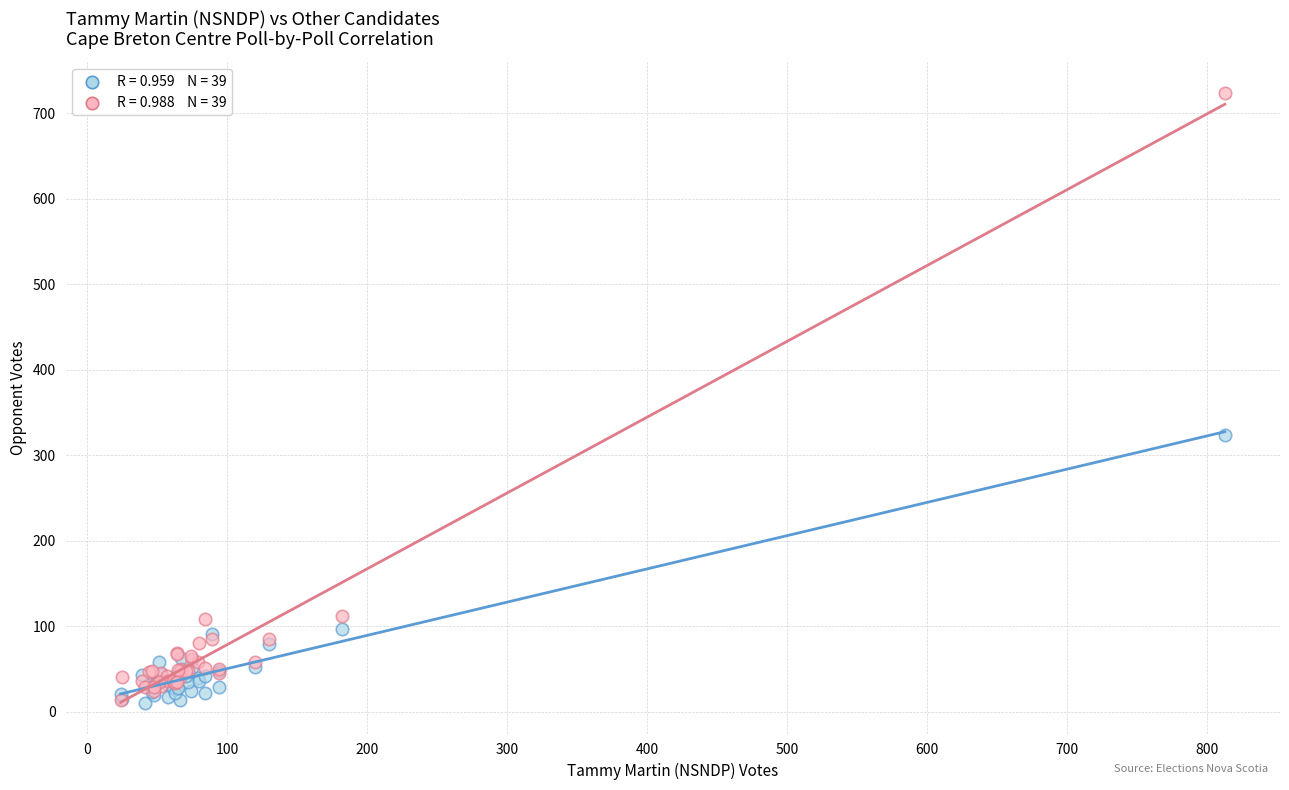

Across all series, what Y value is closest to 367?

324